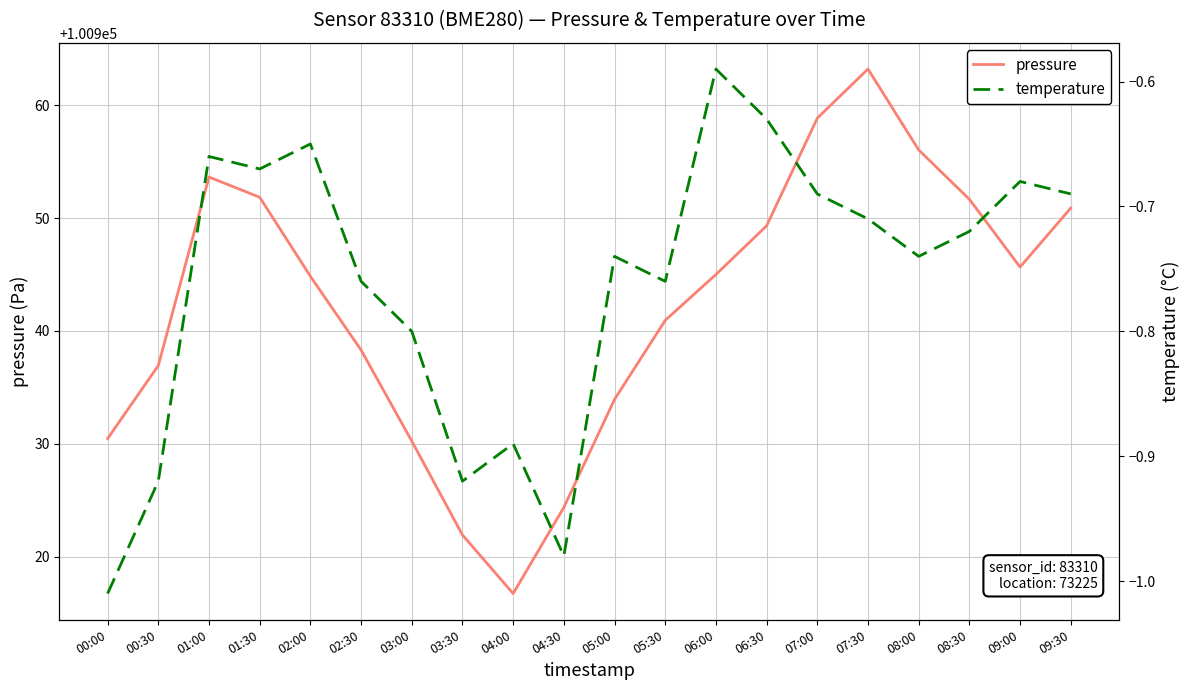

What is the spread (max minus min) of values at 08:30?

100952.4